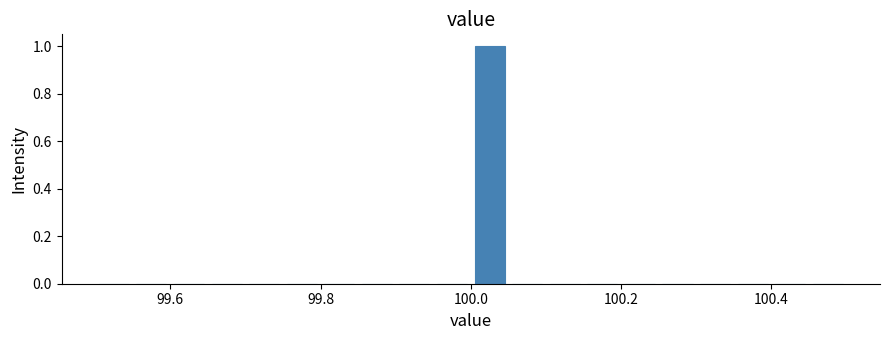

Read against the x-axis, roughly where is the centre of the tallest bar?

100.02